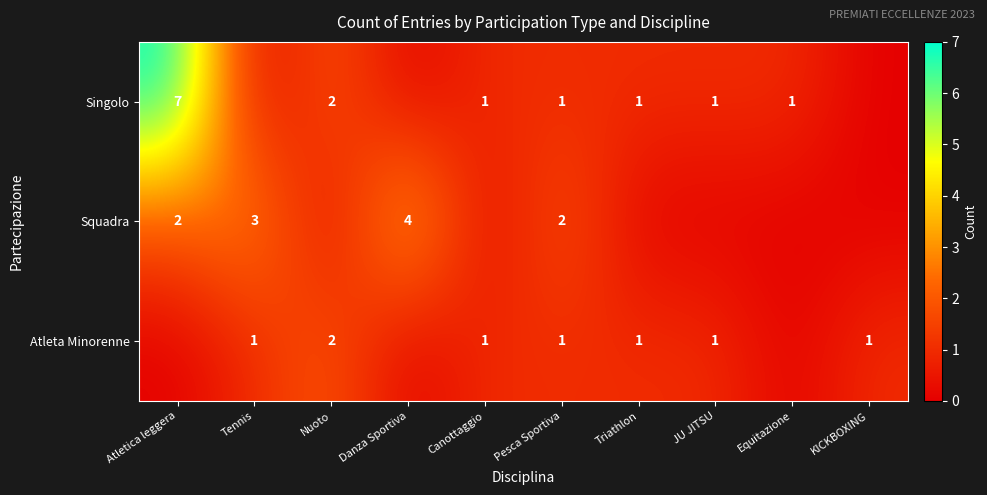

What is the sum of the Singolo values at JU JITSU and Nuoto?

3